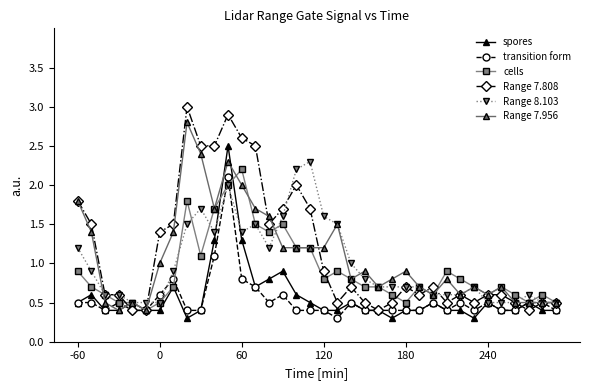

What is the value of the Range 7.808 point at the 11th from the left?

2.5